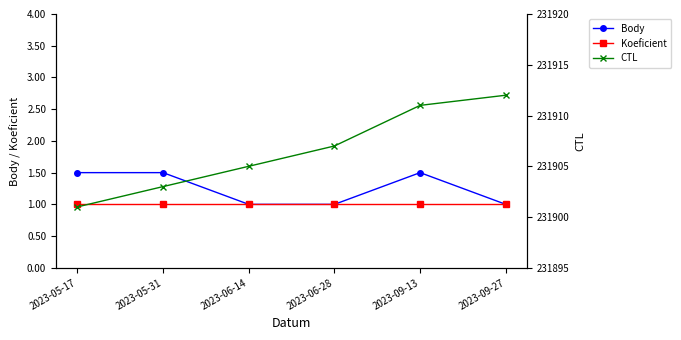

True or false: Koeficient and Body cross at least once.

False